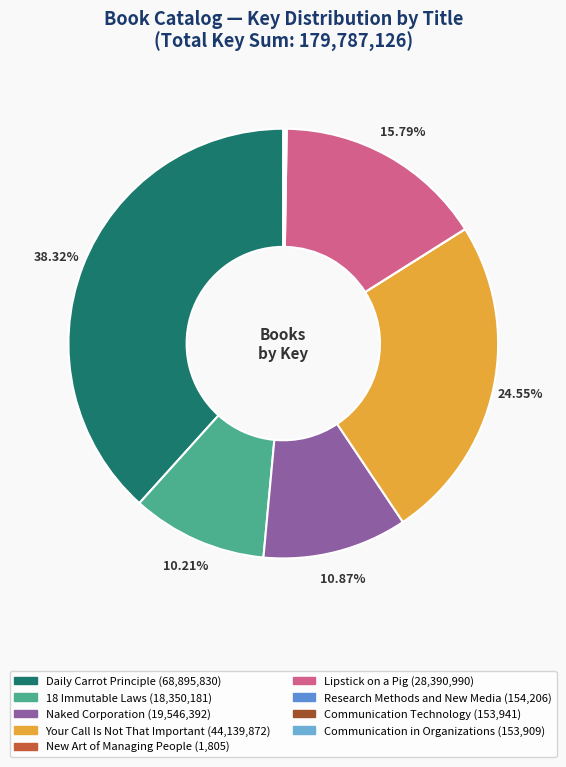

What percentage do Naked Corporation and Communication in Organizations together represent?

11.0%